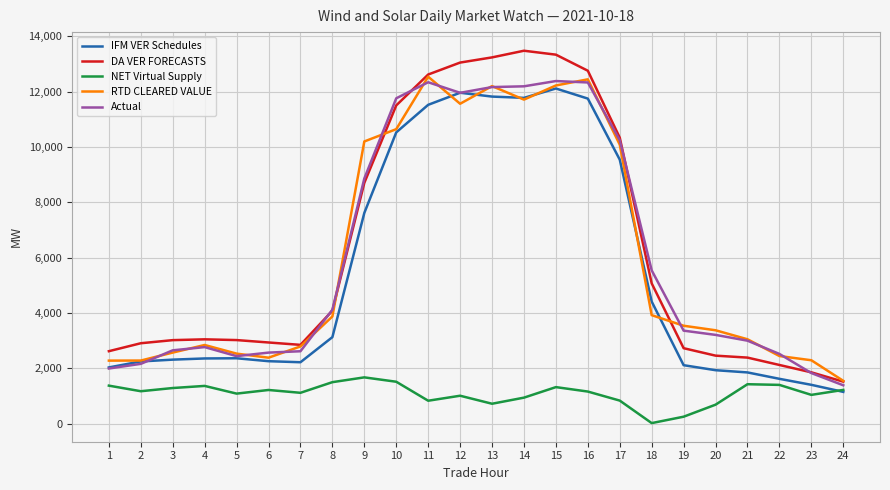

The value of DA VER FORECASTS at 12 is 6227.9. True or false?

False